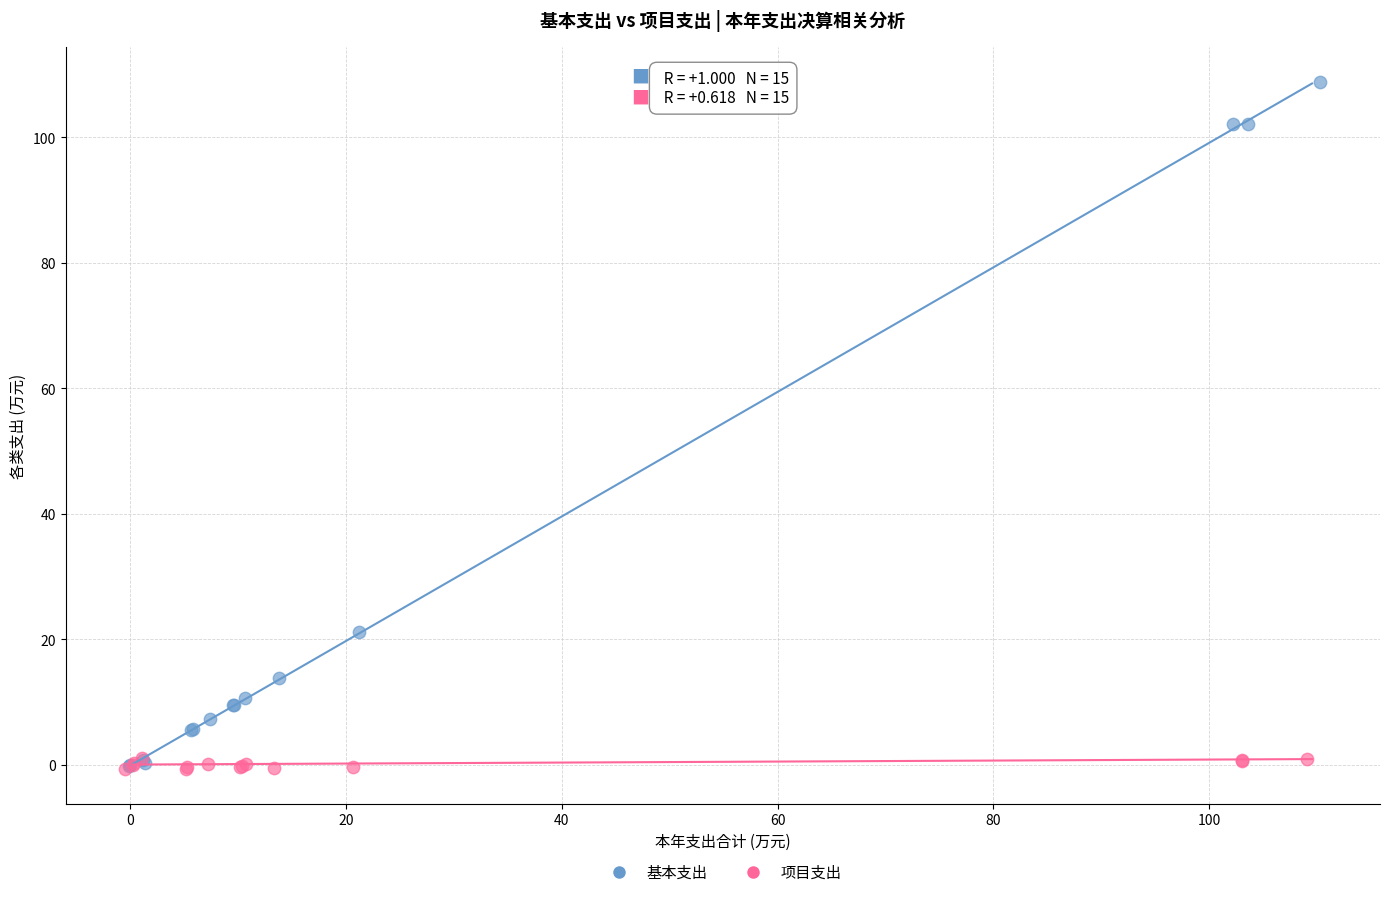

Which series contains the highest Y value?

基本支出